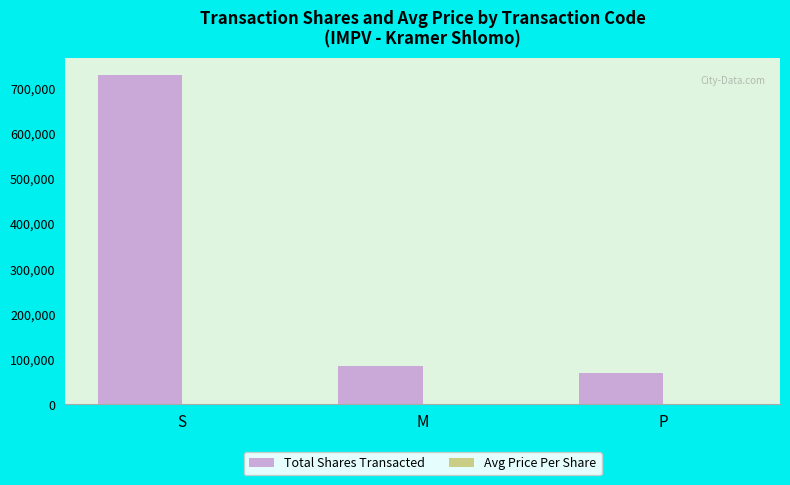

Where is Total Shares Transacted nearest to the value 399789?

M